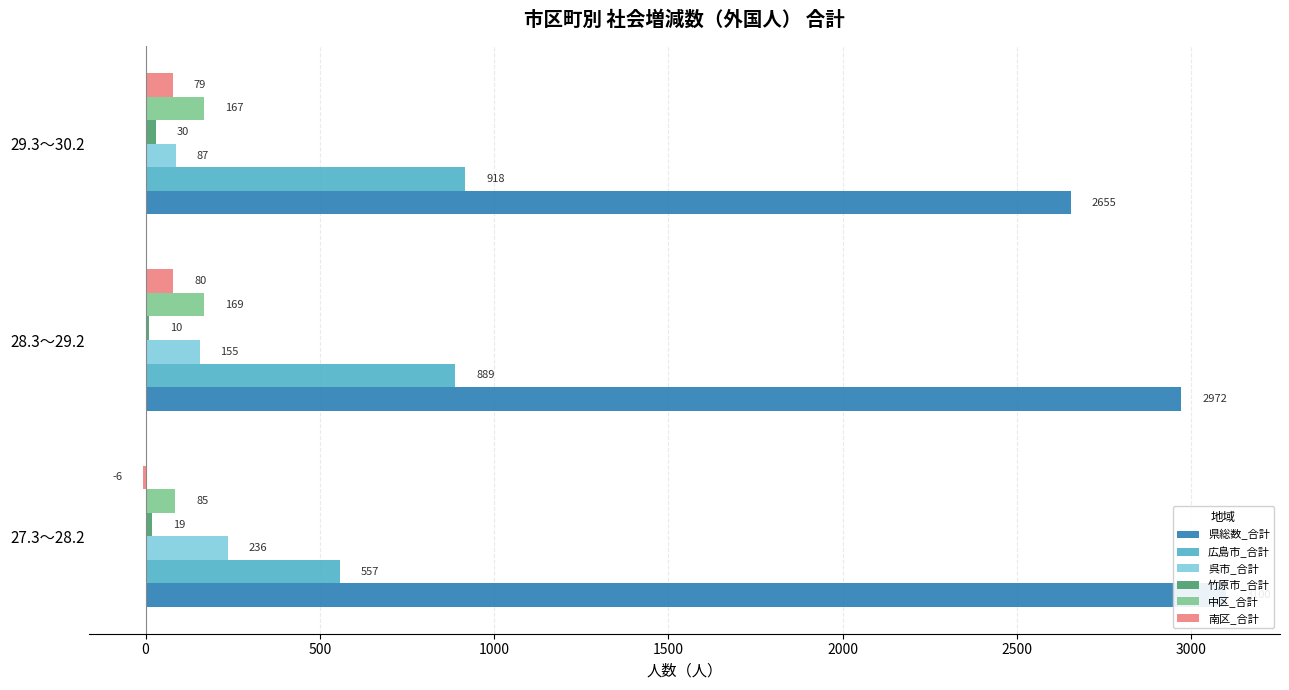

Rank the series by their maximum value, from highest to lowest.

県総数_合計, 広島市_合計, 呉市_合計, 中区_合計, 南区_合計, 竹原市_合計